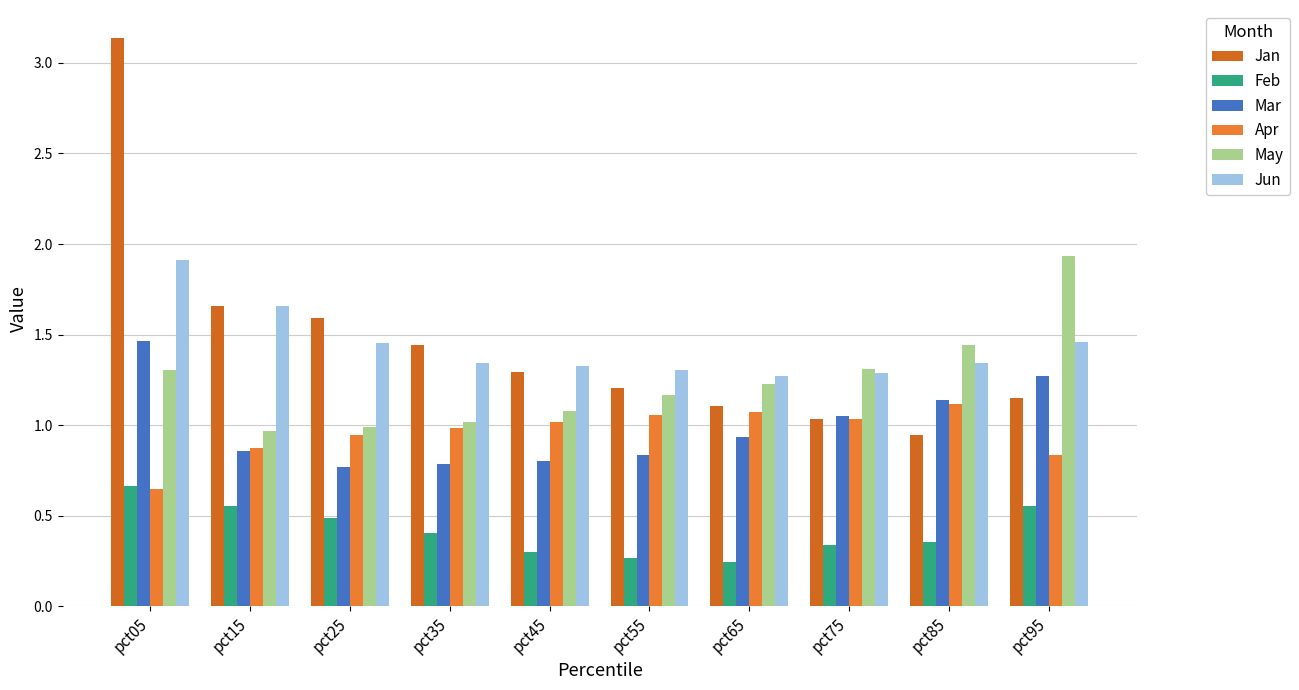

Reading left to right, what are all the values shown in this chart?

Jan: 3.1	1.7	1.6	1.4	1.3	1.2	1.1	1.0	0.9	1.1
Feb: 0.7	0.6	0.5	0.4	0.3	0.3	0.2	0.3	0.4	0.6
Mar: 1.5	0.9	0.8	0.8	0.8	0.8	0.9	1.1	1.1	1.3
Apr: 0.6	0.9	0.9	1.0	1.0	1.1	1.1	1.0	1.1	0.8
May: 1.3	1.0	1.0	1.0	1.1	1.2	1.2	1.3	1.4	1.9
Jun: 1.9	1.7	1.5	1.3	1.3	1.3	1.3	1.3	1.3	1.5